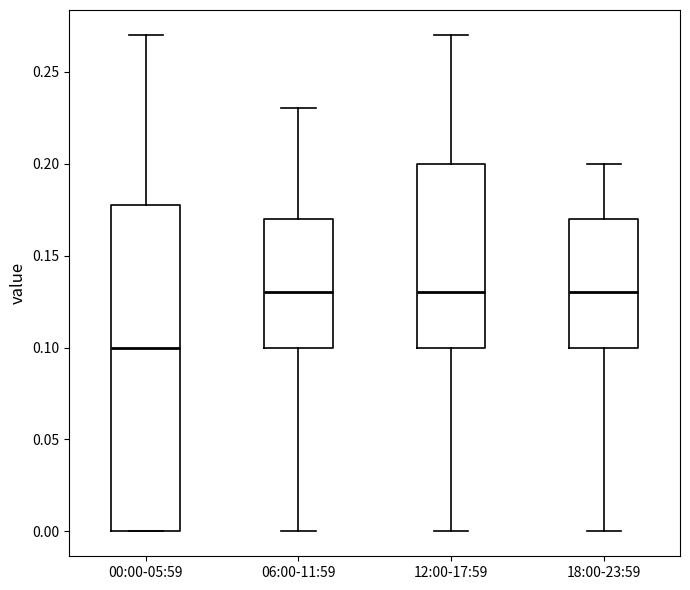

Reading left to right, read every box against the y-axis: the position of its median line, the range the box covers, and the ends of its whiskers. The values are not printed on the chart, so give them approximately, as read against the axis.

00:00-05:59: median 0.10, box 0.00 to 0.18, whiskers 0.00 to 0.27
06:00-11:59: median 0.13, box 0.10 to 0.17, whiskers 0.00 to 0.23
12:00-17:59: median 0.13, box 0.10 to 0.20, whiskers 0.00 to 0.27
18:00-23:59: median 0.13, box 0.10 to 0.17, whiskers 0.00 to 0.20